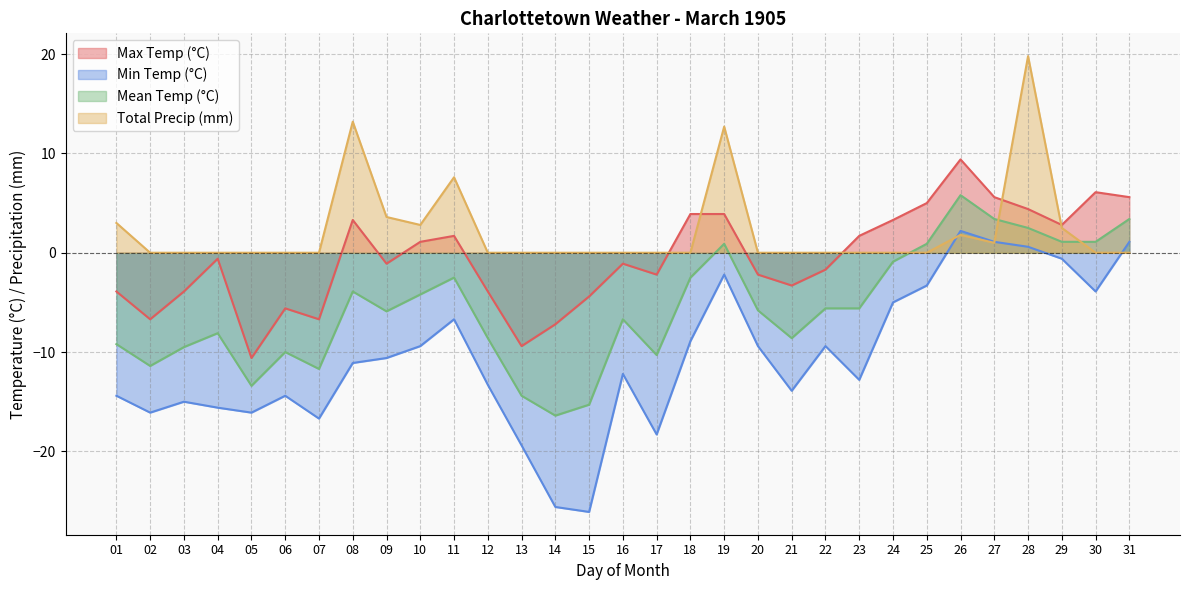

How many intersections are there between Min Temp (°C) and Total Precip (mm)?

3